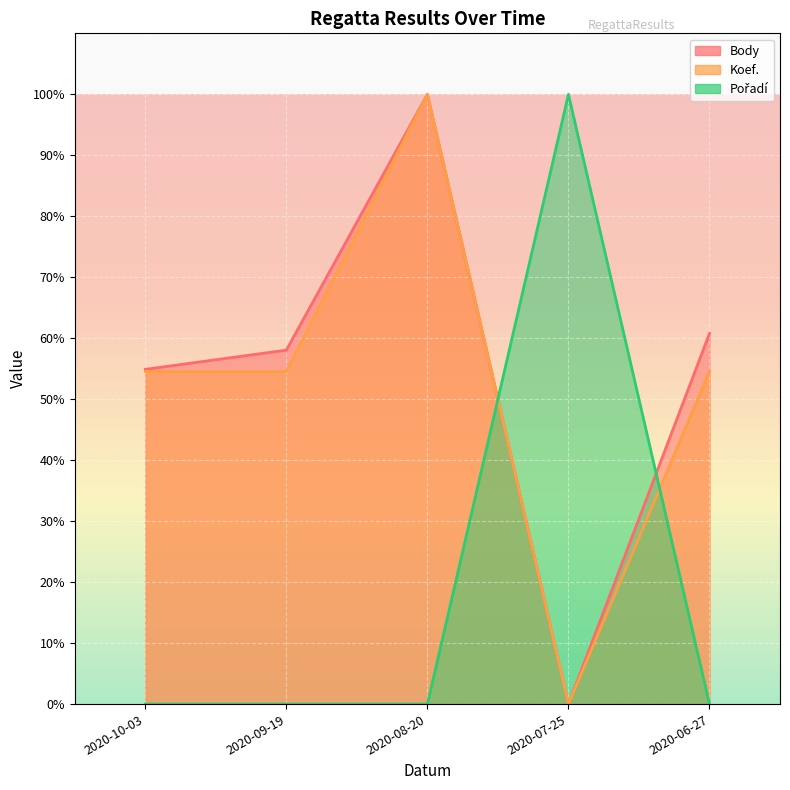

What position from the left is 2020-10-03?

1